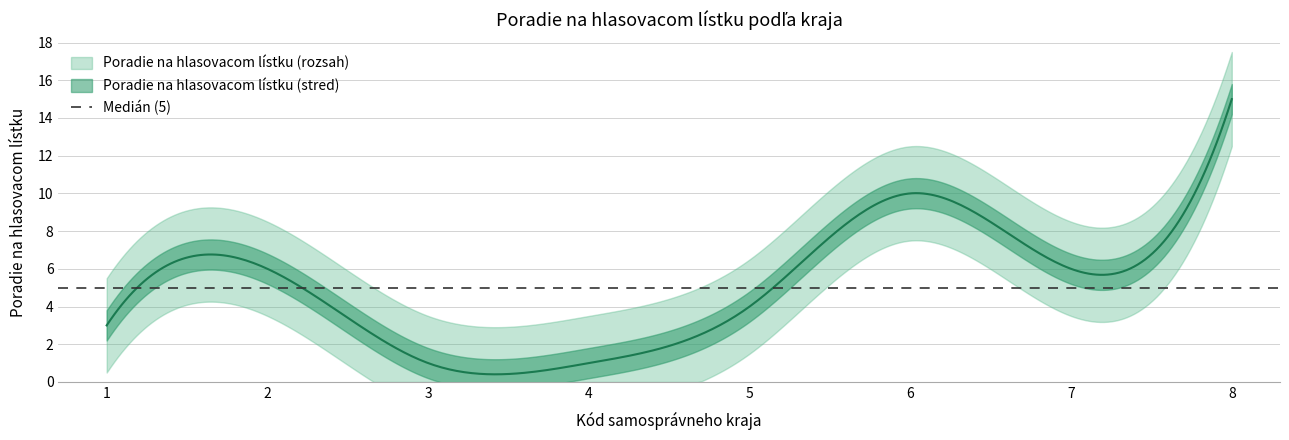

What is the sum of all values?

46